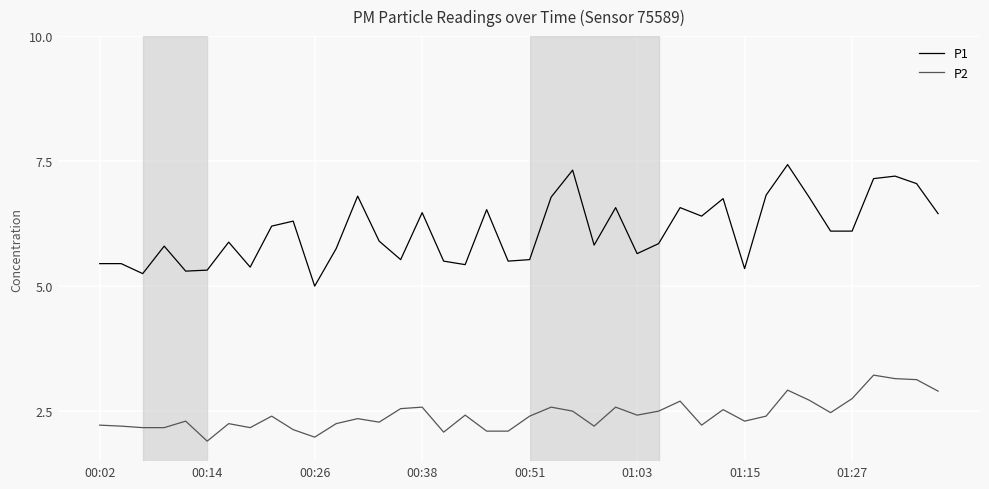

List the series in order of their peak value, lowest first.

P2, P1